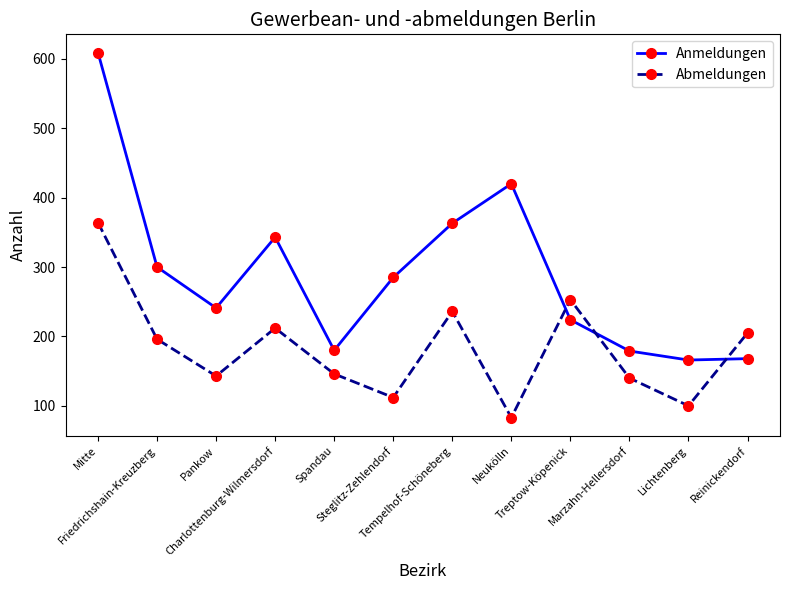

What is the value of the Abmeldungen point at the 6th from the left?

112